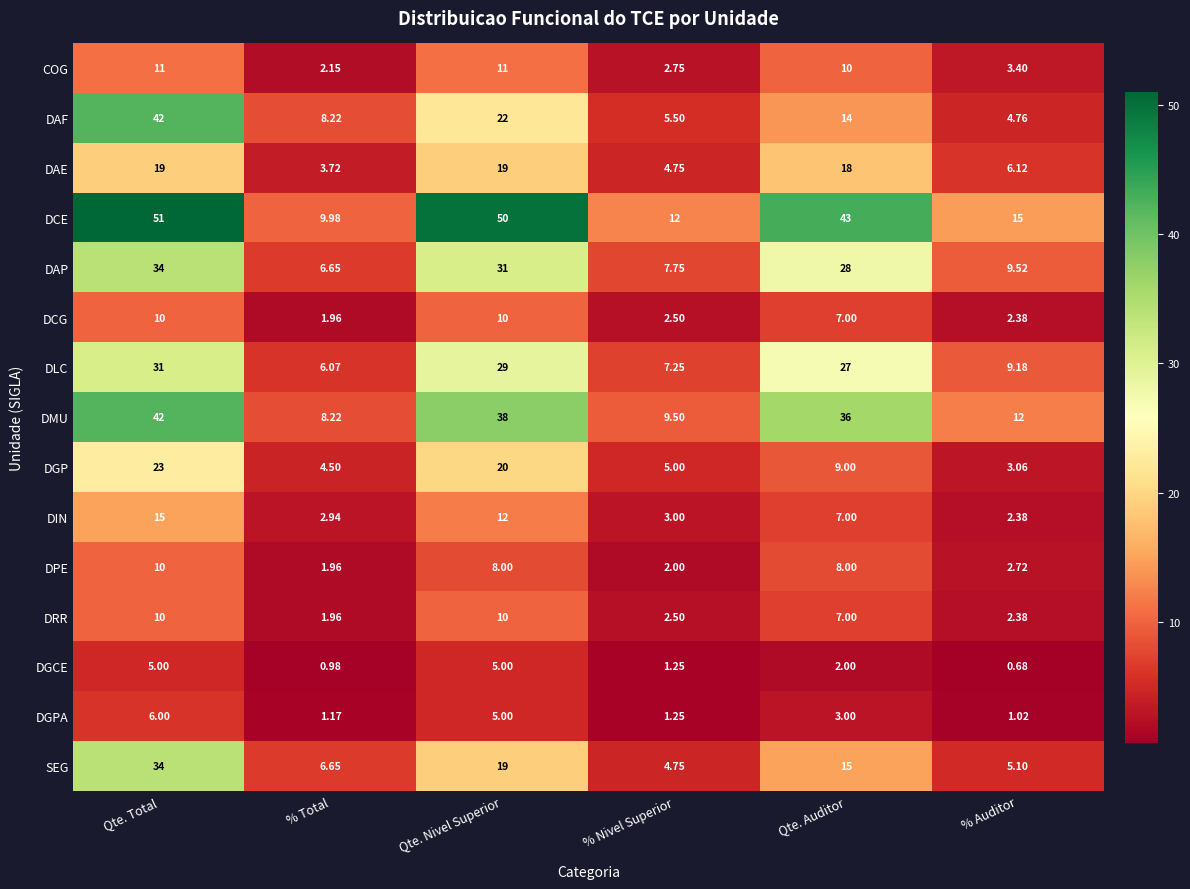

What is the spread (max minus min) of values at % Auditor?

14.3